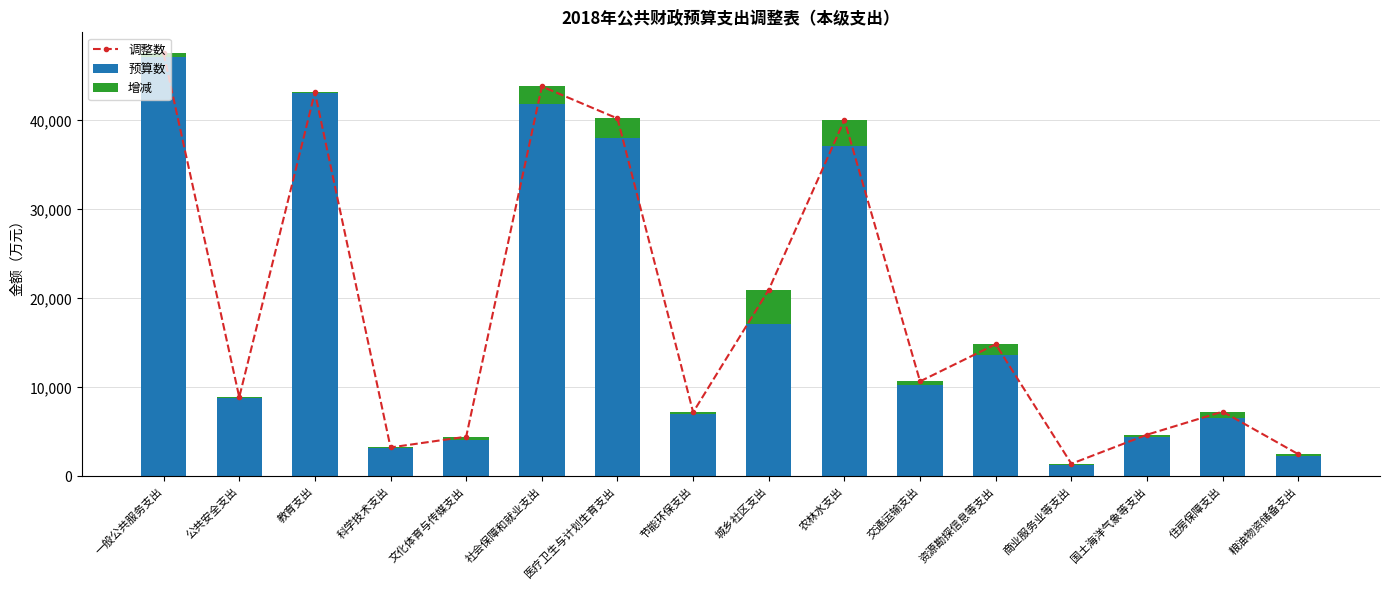

At how many categories does at least one series exceed 12402?

7